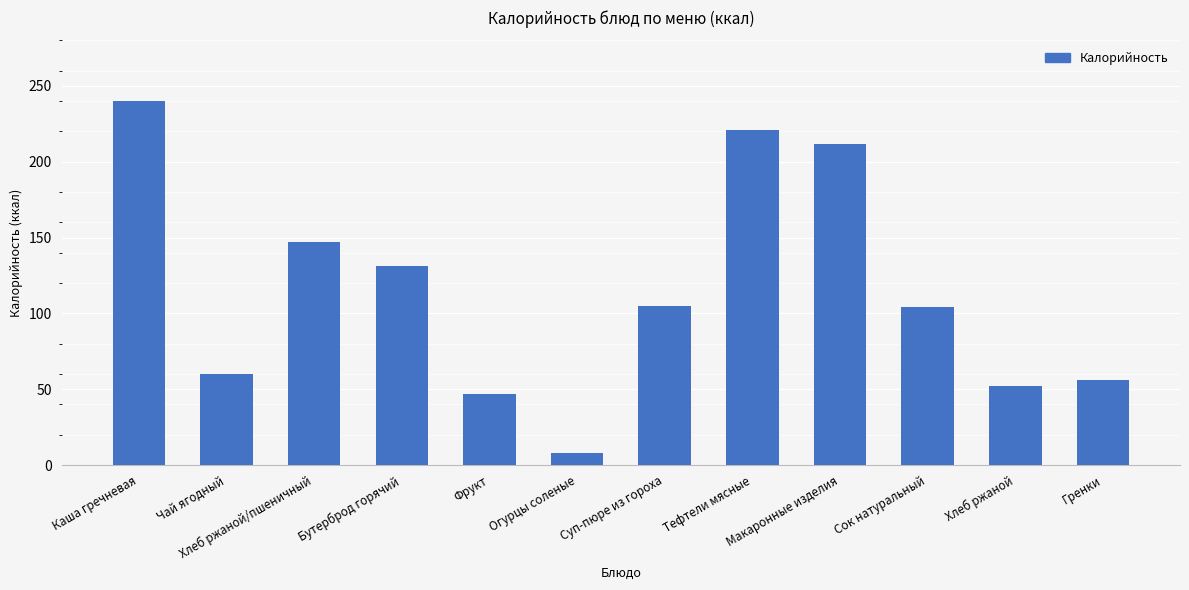

The value at Хлеб ржаной is 52. True or false?

True